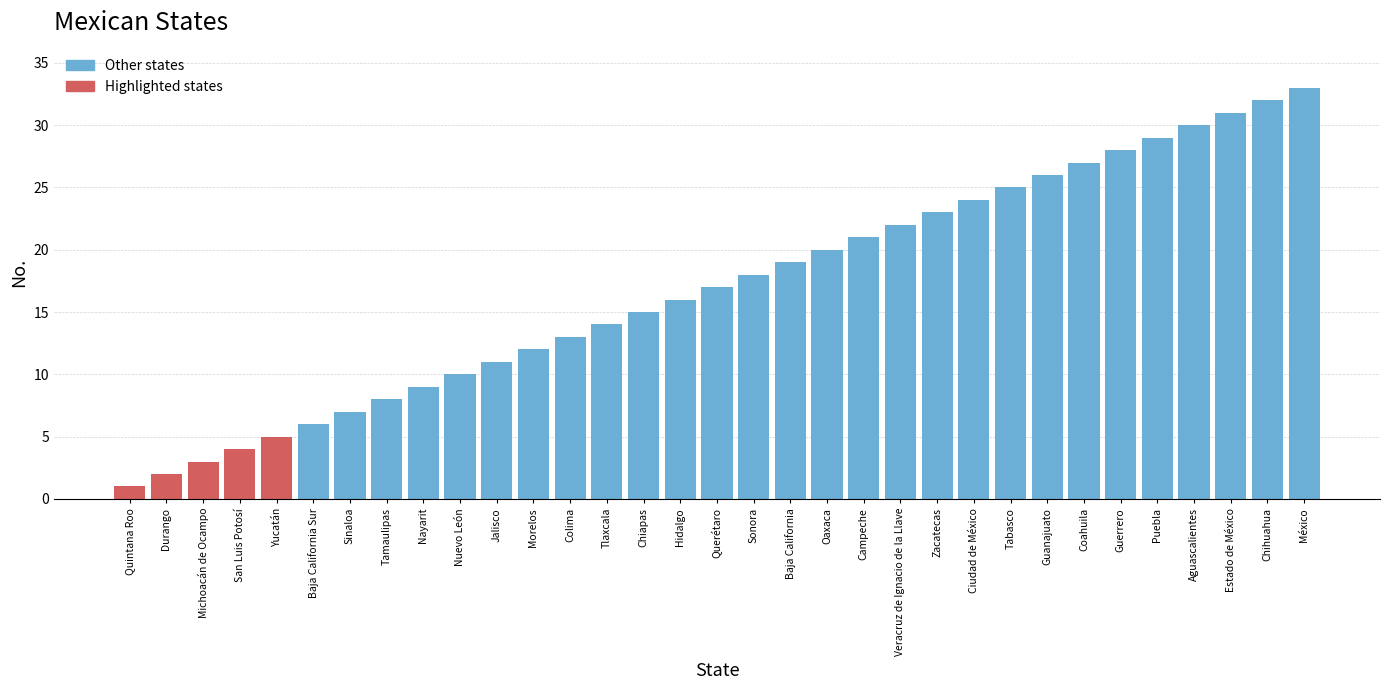

What is the greatest value displayed?

33